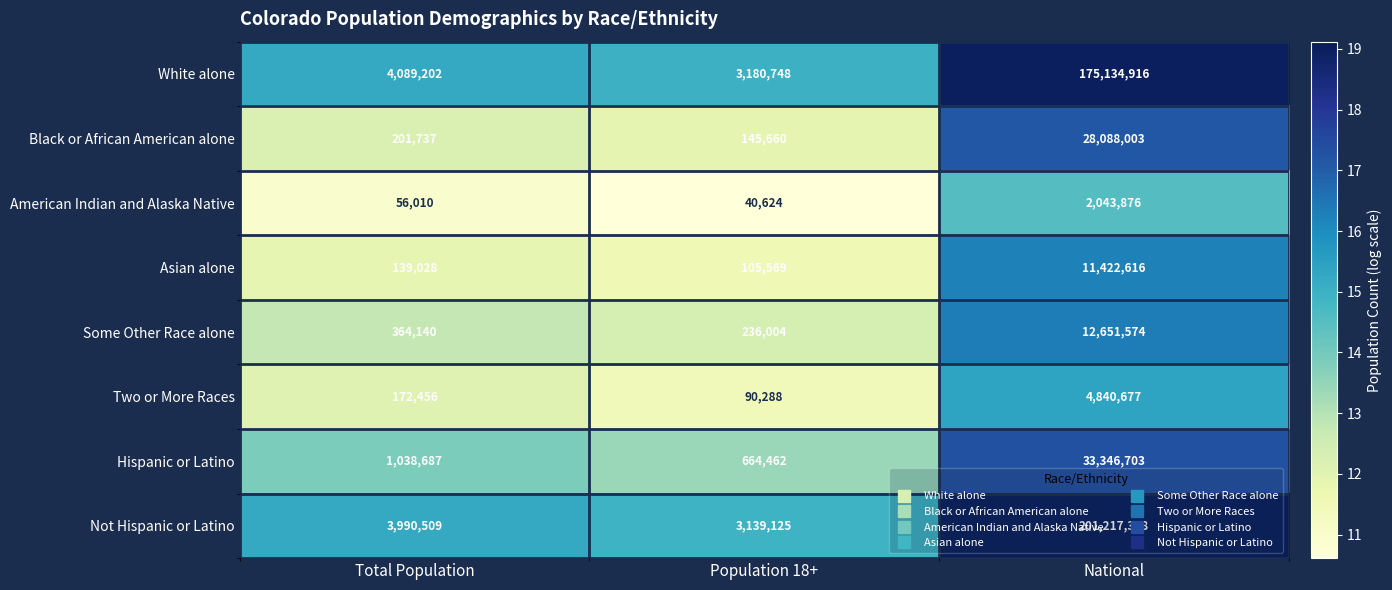

What is the minimum value shown in the chart?

40624